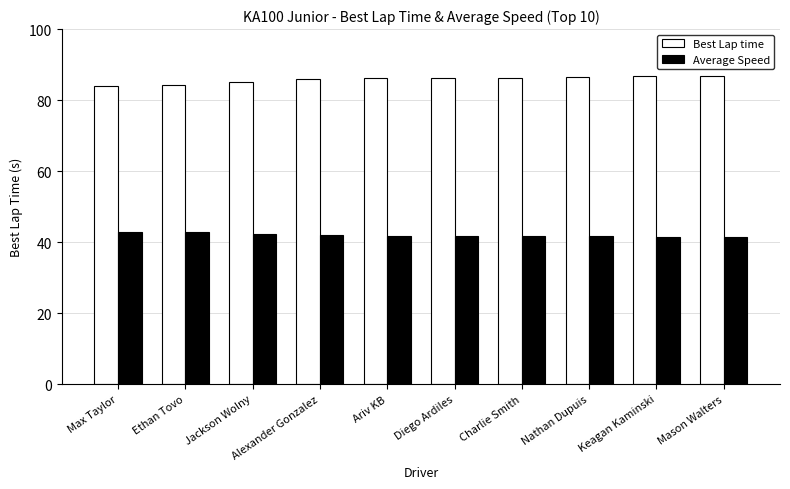

What is the value of the Average Speed bar at the 1st from the left?

42.8